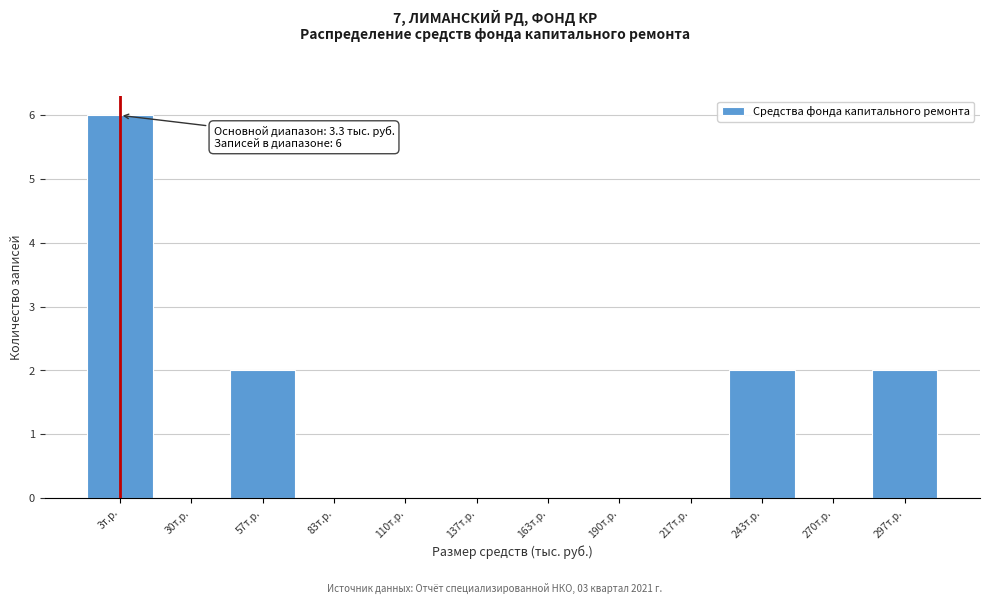

Which range on the x-axis has the tallest bar?

-10 to 15